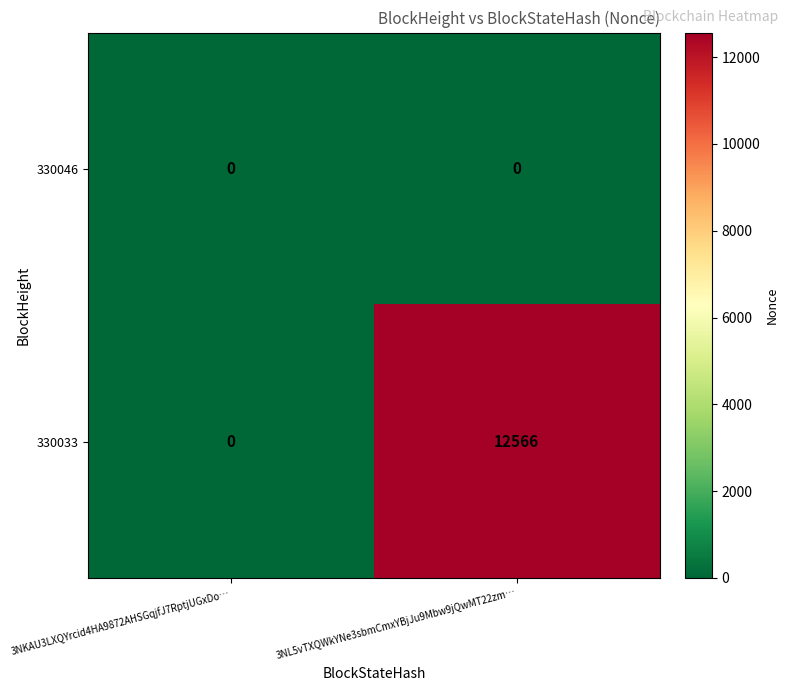

At which category does the chart reach its peak across all series?

3NL5vTXQWkYNe3sbmCmxYBjJu9Mbw9jQwMT22zm…